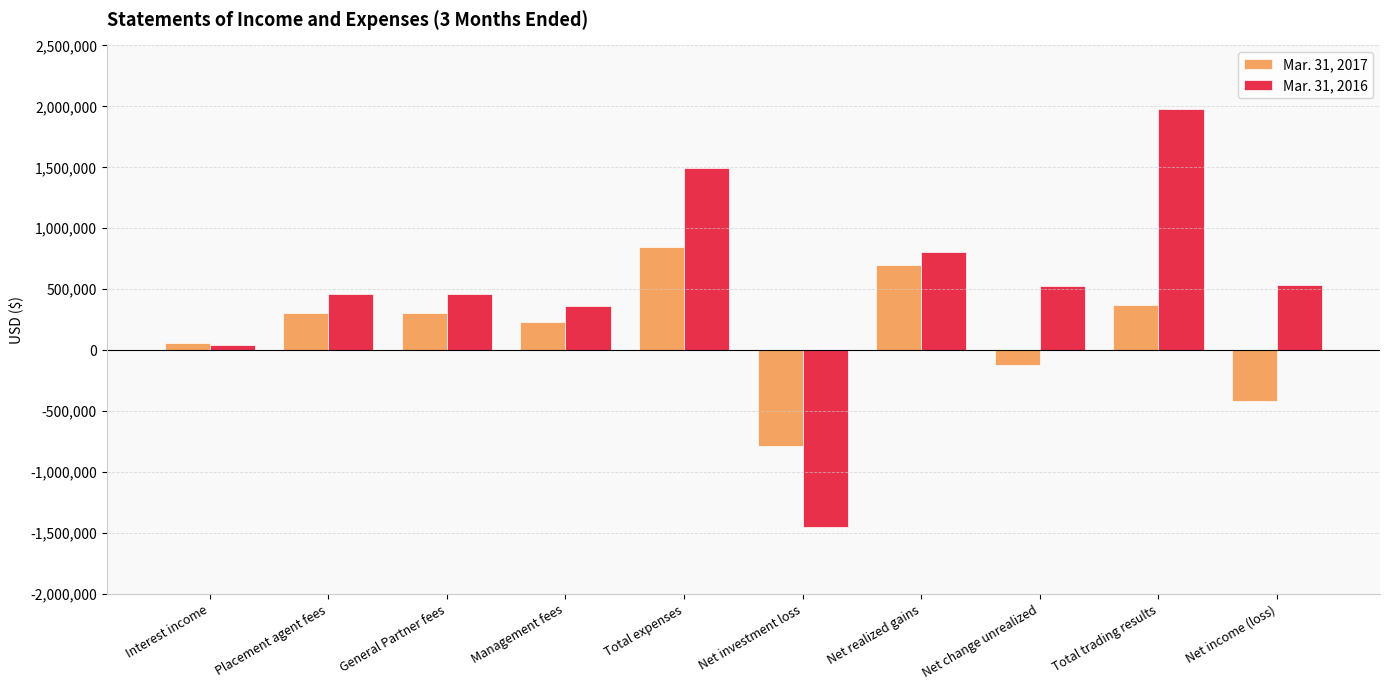

True or false: Mar. 31, 2016 has a value of 787929 at Placement agent fees.

False